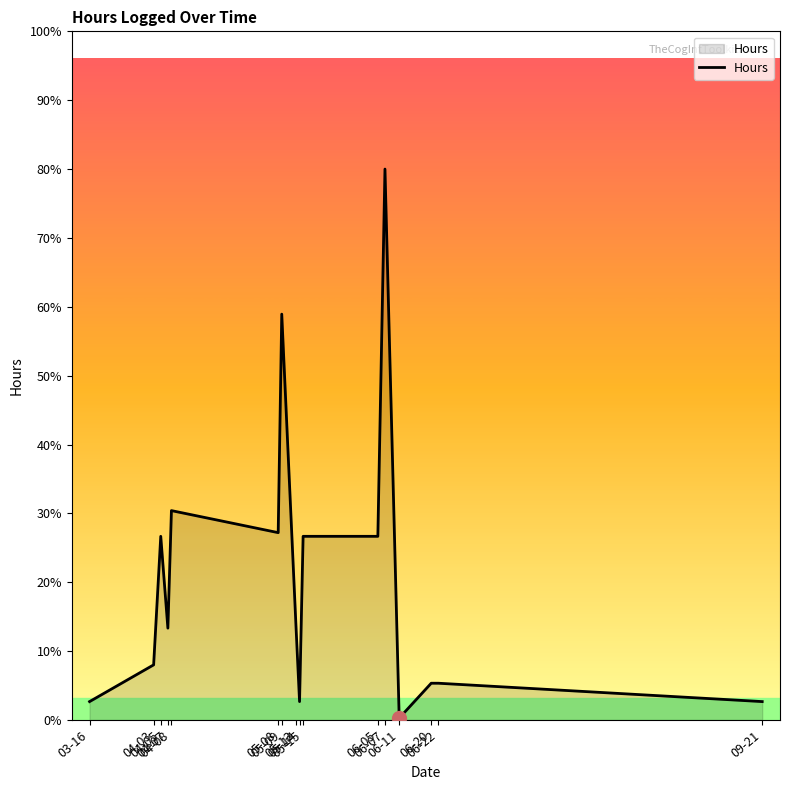

What is the label of the 6th point from the left?

05-08